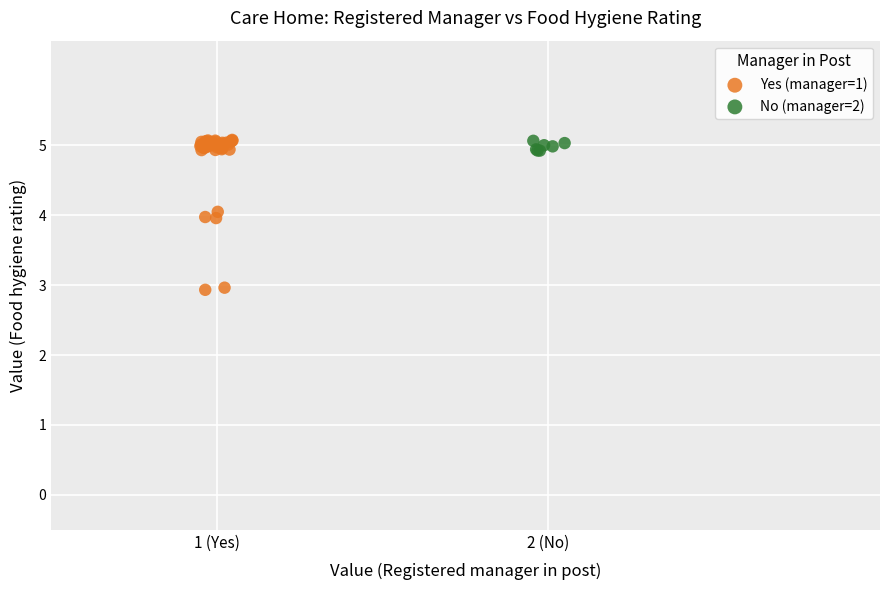

Which series contains the lowest Y value?

Yes (manager=1)